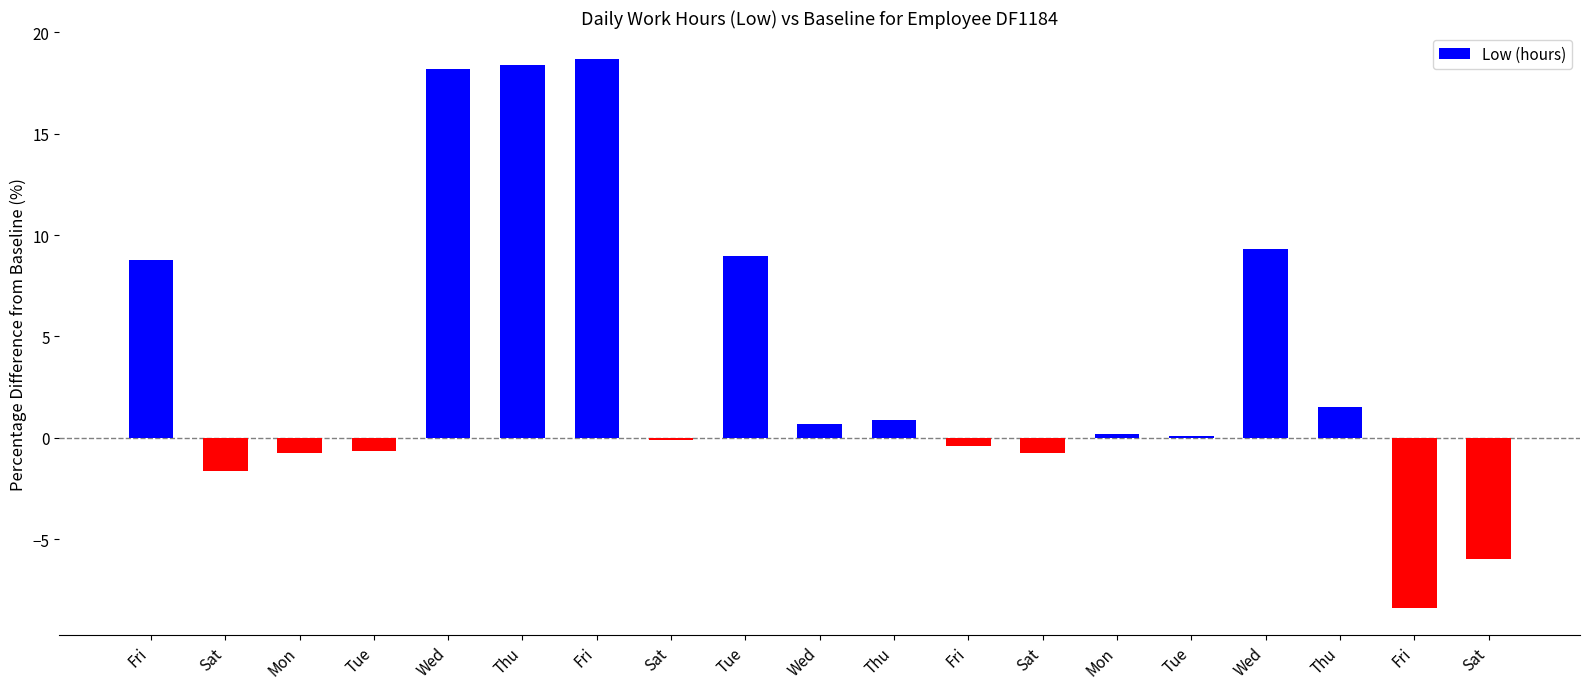

How many bars are there in total?

19